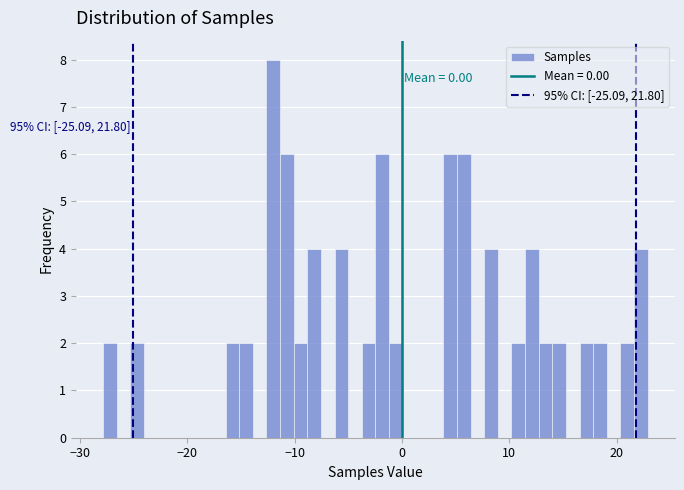

Read against the x-axis, roughly where is the centre of the tallest bar?

-12